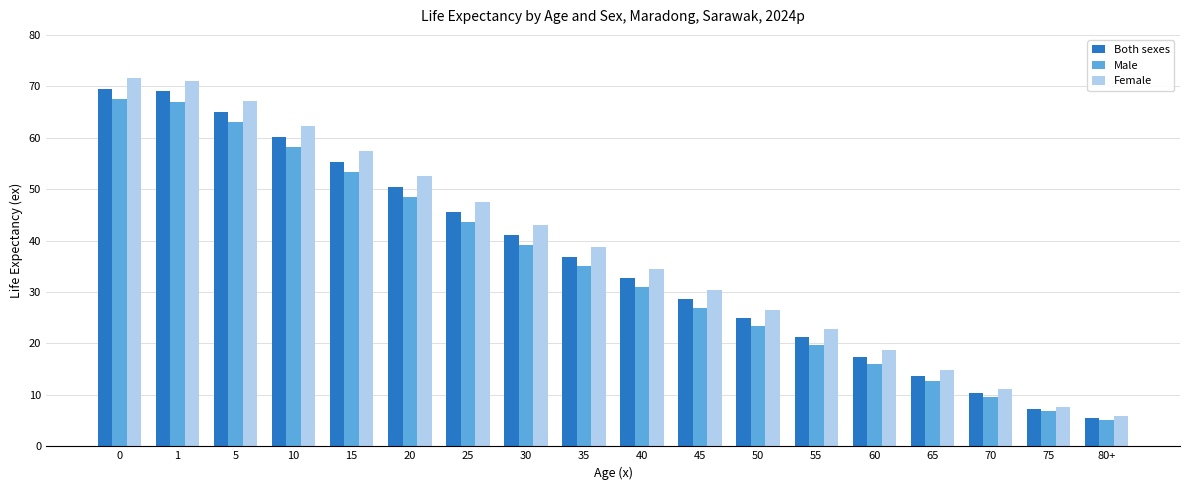

What is the minimum value shown in the chart?

5.2